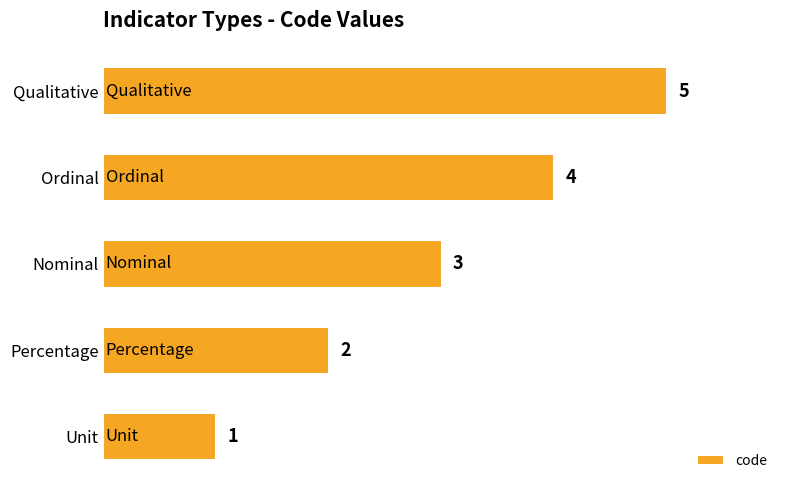

Where is the data nearest to the value 3?

Nominal